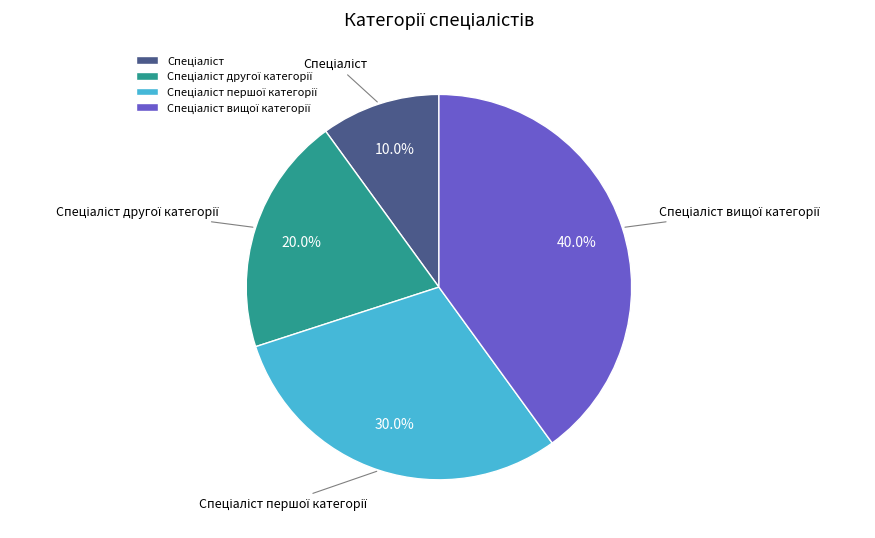

Is there any slice that represents more than half of the pie?

No